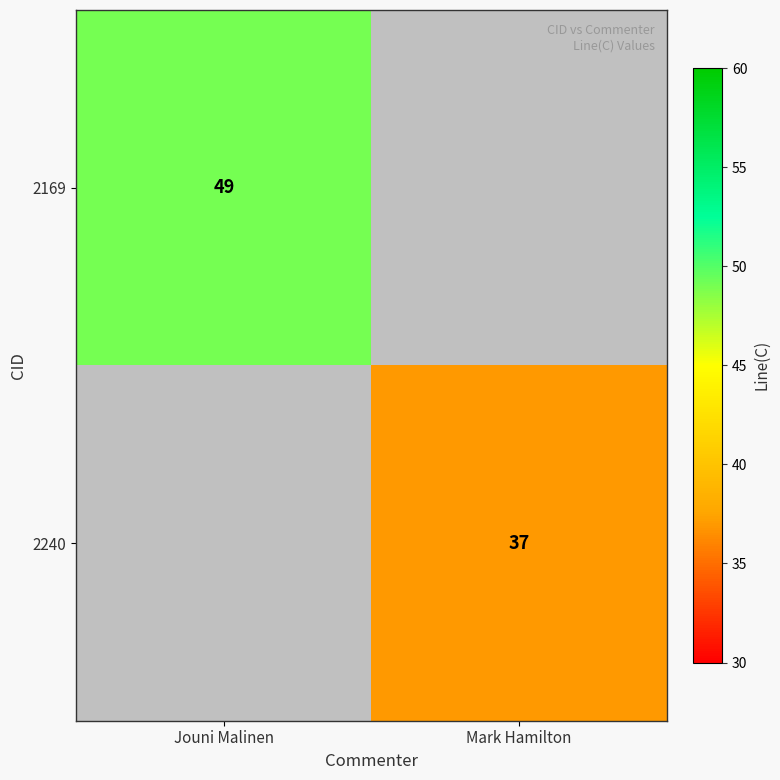

At which category is the sum across all series the highest?

Jouni Malinen